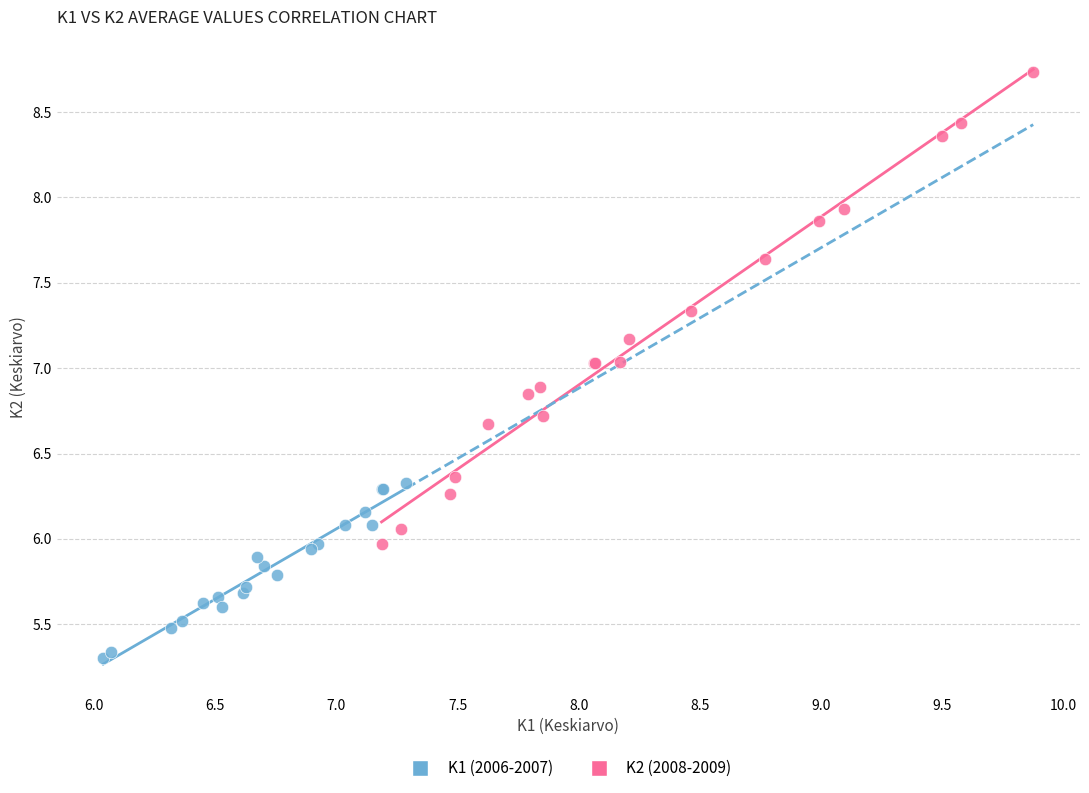

What are all the series names shown in the legend?

K1 (2006-2007), K2 (2008-2009)